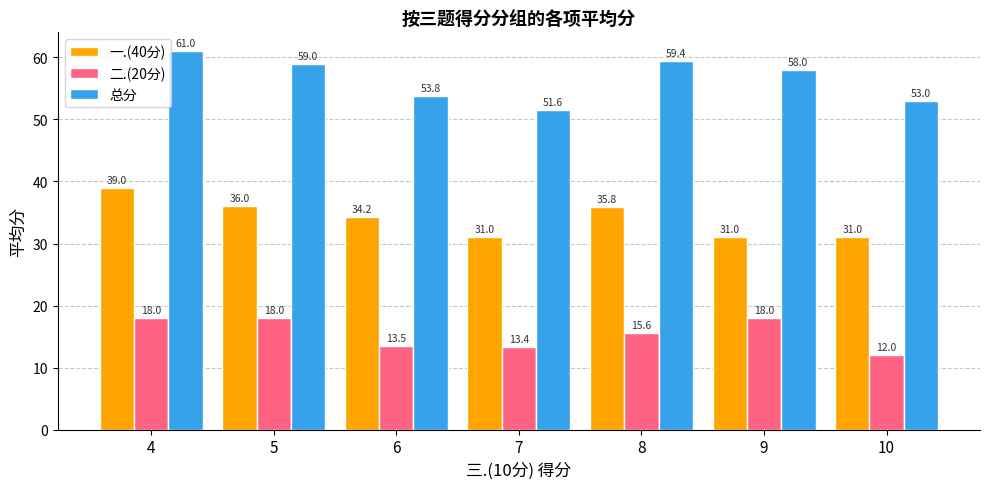

What is the value of the 二.(20分) bar at the 5th from the left?

15.6